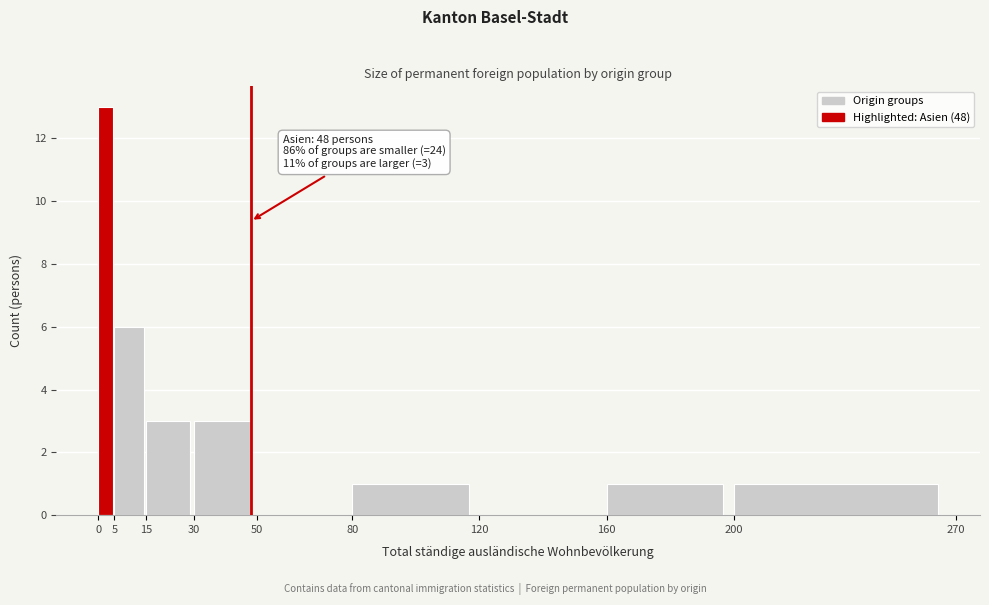

Over which range of the x-axis is the bar tallest?

0 to 5